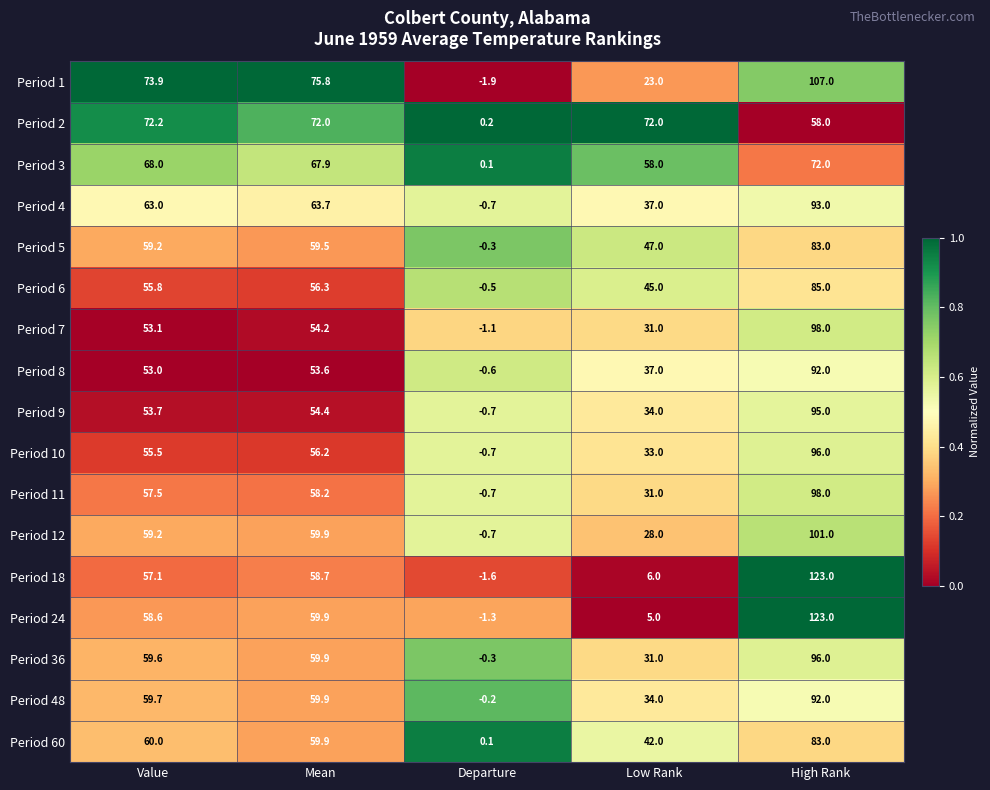

Which series has the largest range (max minus min)?

Period 18